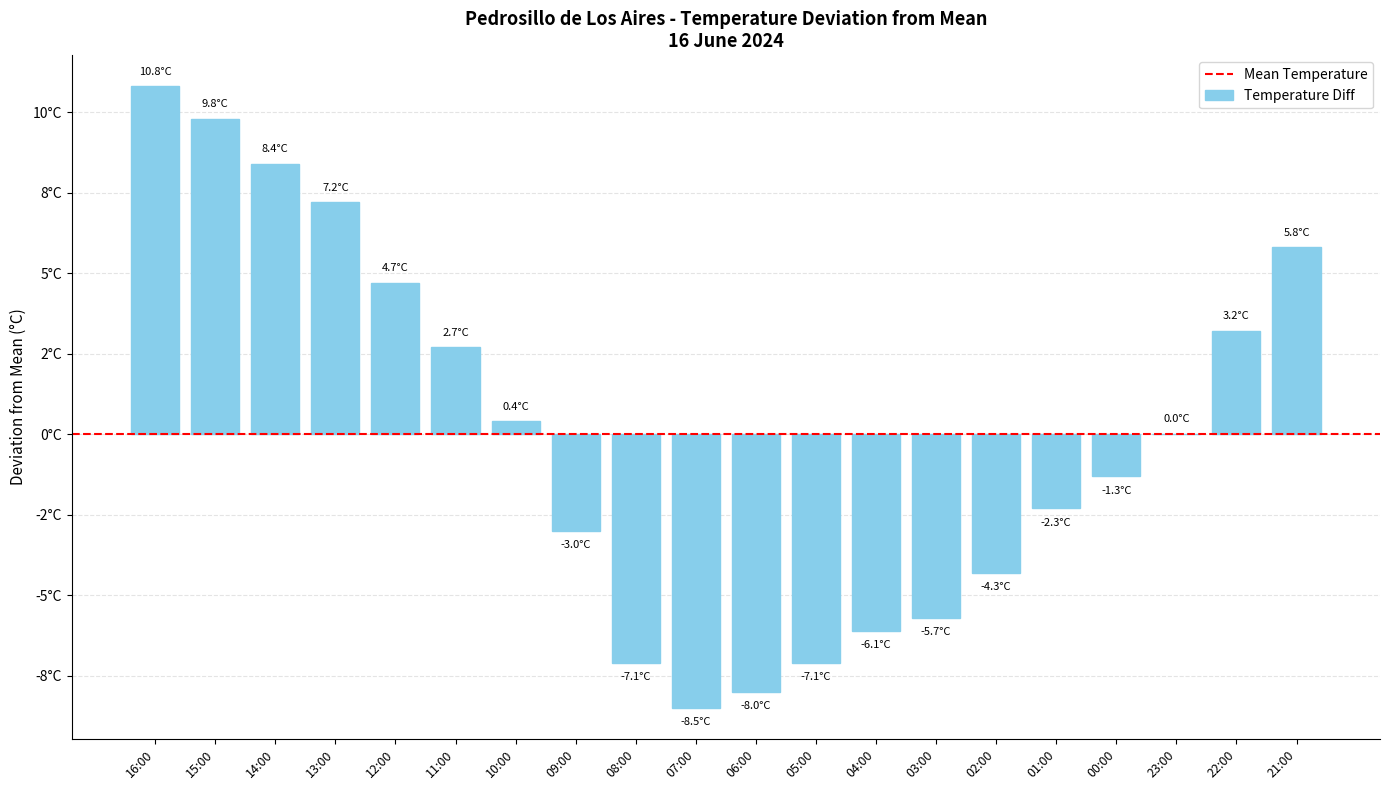

Where is the data nearest to the value 1?

10:00